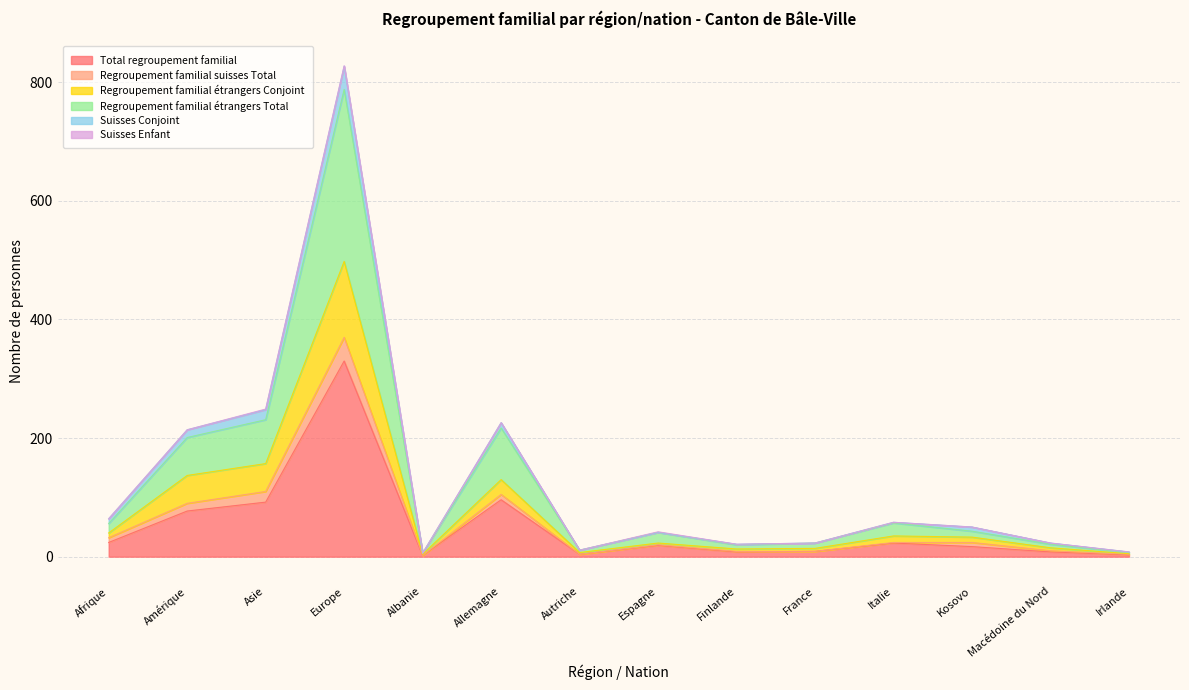

True or false: Regroupement familial étrangers Conjoint and Regroupement familial étrangers Total cross at least once.

False